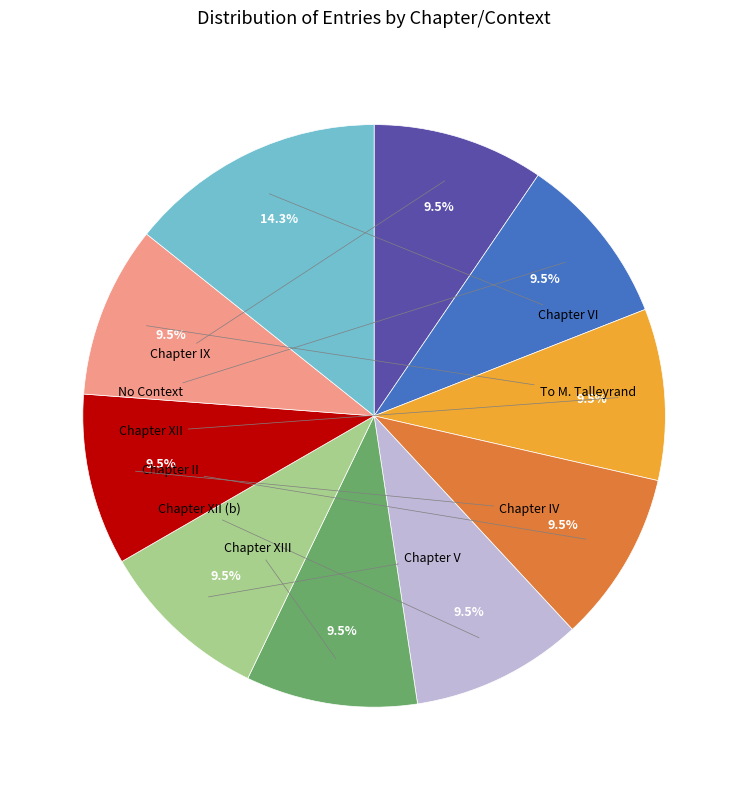

Is there a majority slice in this chart?

No